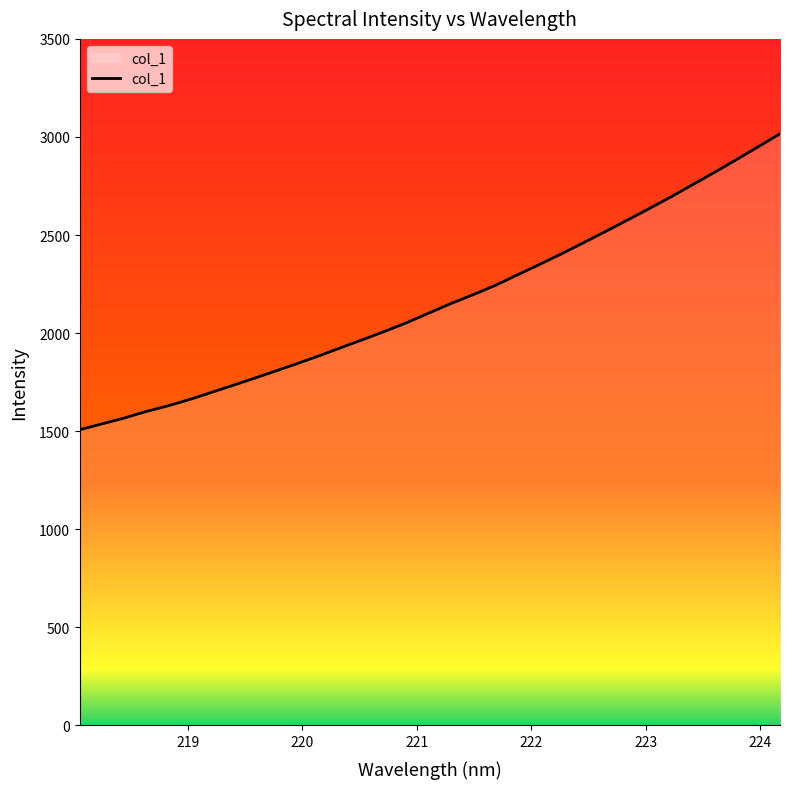

What is the difference between the maximum and minimum values?

1508.4